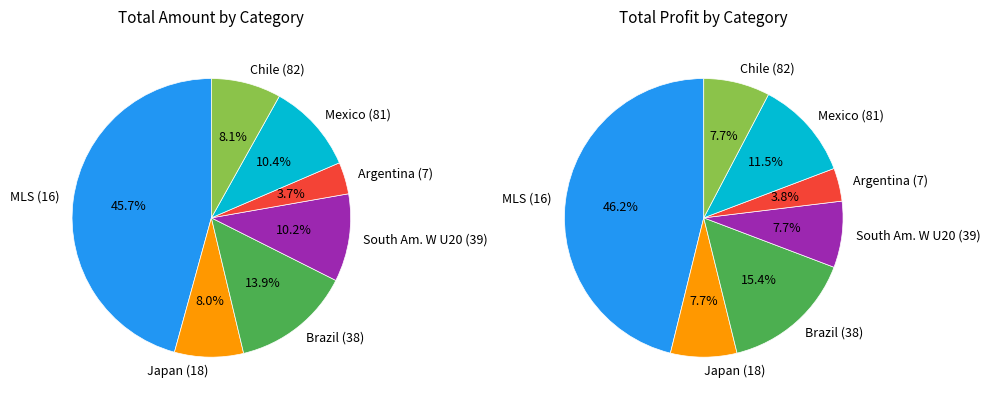

True or false: 18 accounts for 1% of the total.

False